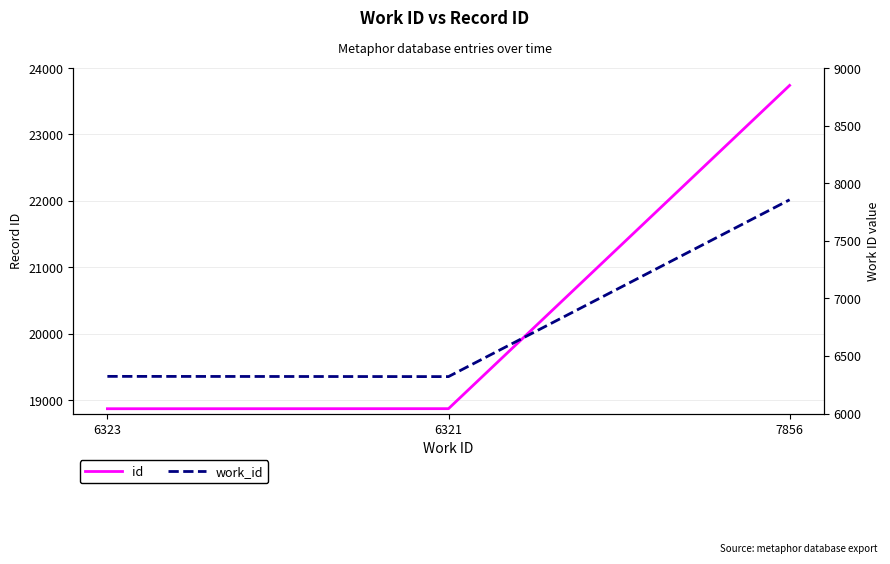

How many data points in id are less than 18874?

1